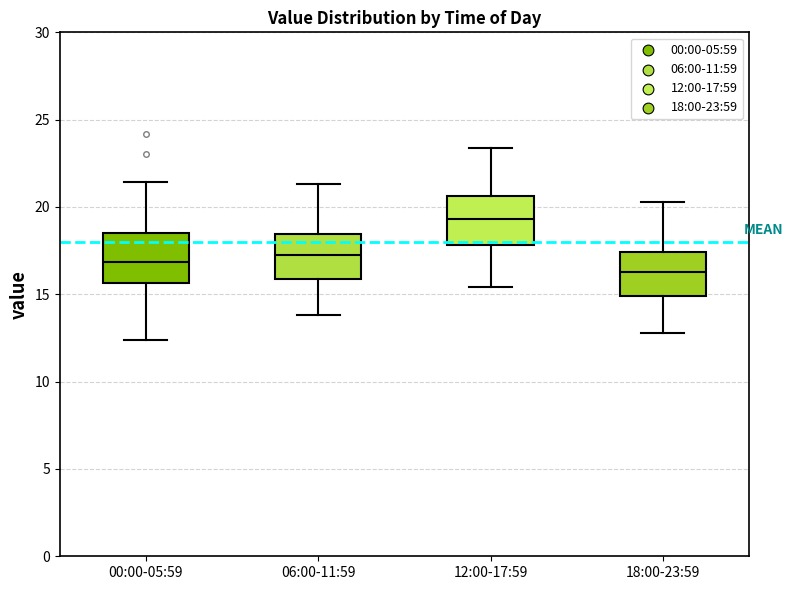

Reading left to right, transcribe this box plot: for each box, give where its median line is, the range the box spans, and where its two whiskers end, as read against the y-axis. The values are not printed on the chart, so give them approximately, as read against the axis.

00:00-05:59: median 17.0, box 15.5 to 18.5, whiskers 12.5 to 21.5
06:00-11:59: median 17.5, box 16.0 to 18.5, whiskers 14.0 to 21.5
12:00-17:59: median 19.5, box 18.0 to 20.5, whiskers 15.5 to 23.5
18:00-23:59: median 16.5, box 15.0 to 17.5, whiskers 13.0 to 20.5